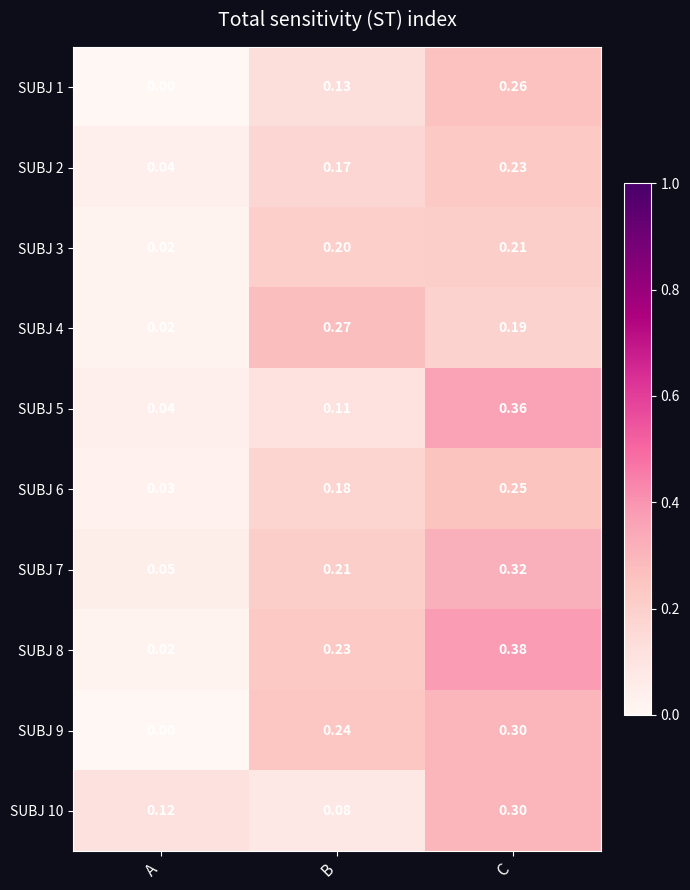

Where is SUBJ 3 nearest to the value 0?

A